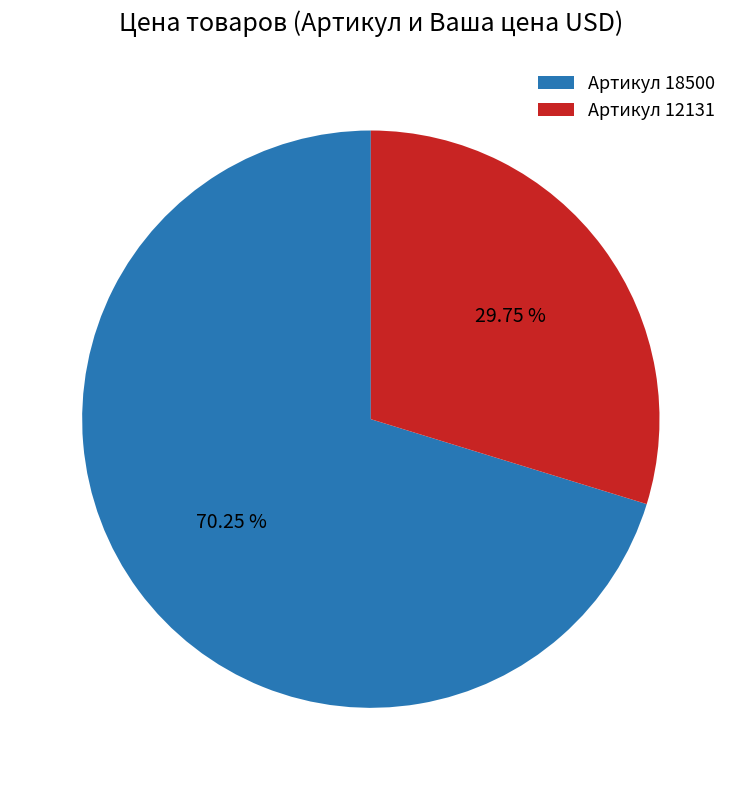

Which category accounts for the majority?

Артикул 18500